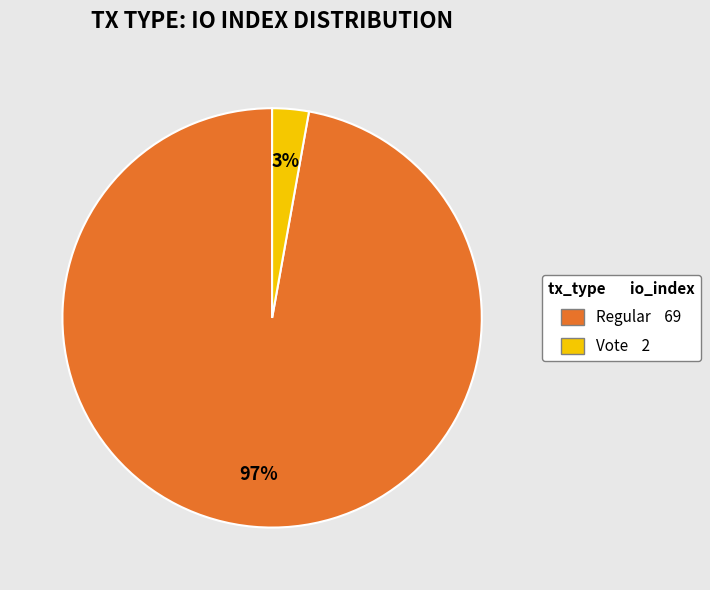

Combined, do Regular and Vote account for over 50%?

Yes